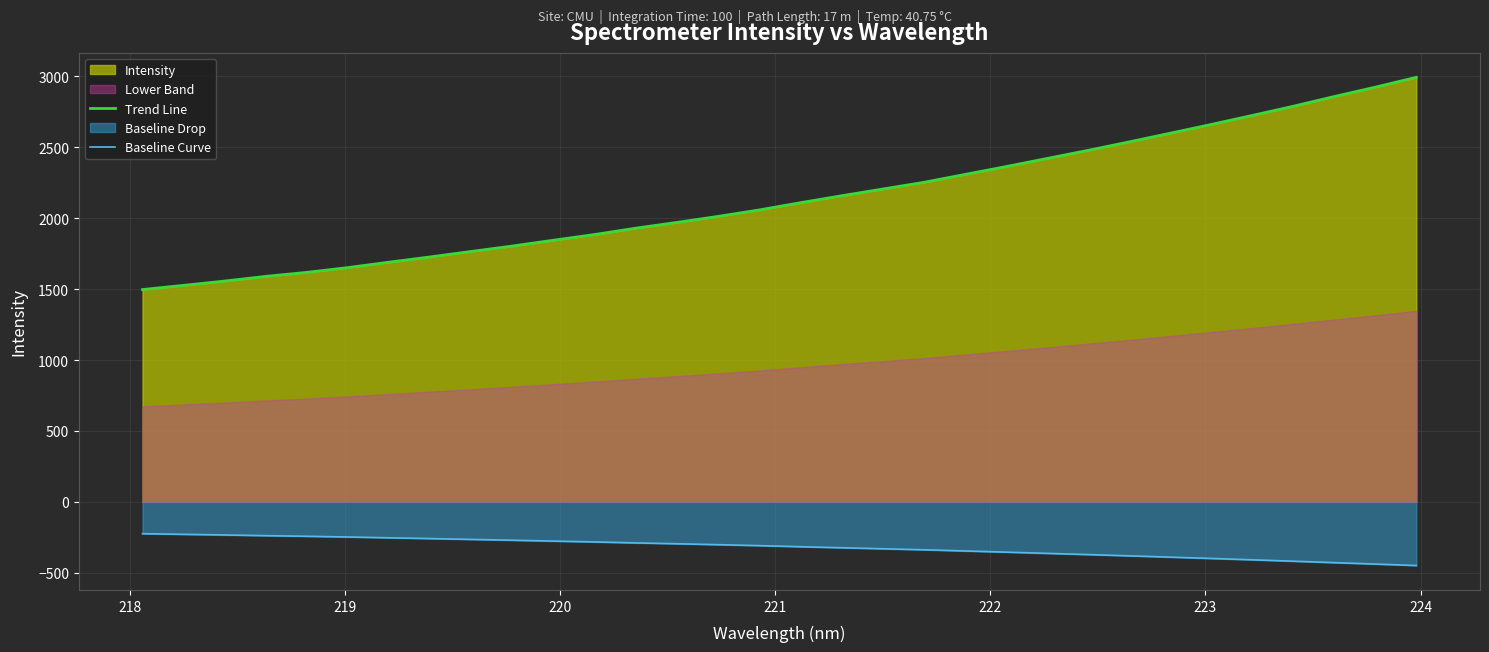

What is the maximum value for Baseline Curve?

-224.5